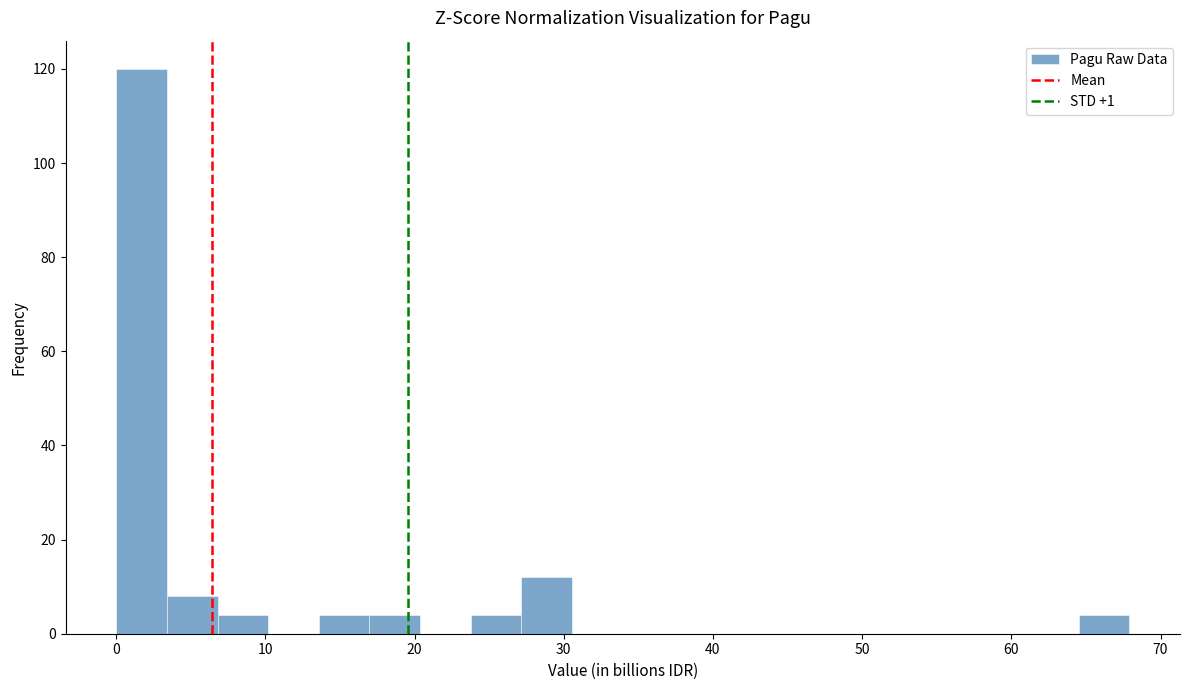

Read against the x-axis, roughly where is the centre of the tallest bar?

2